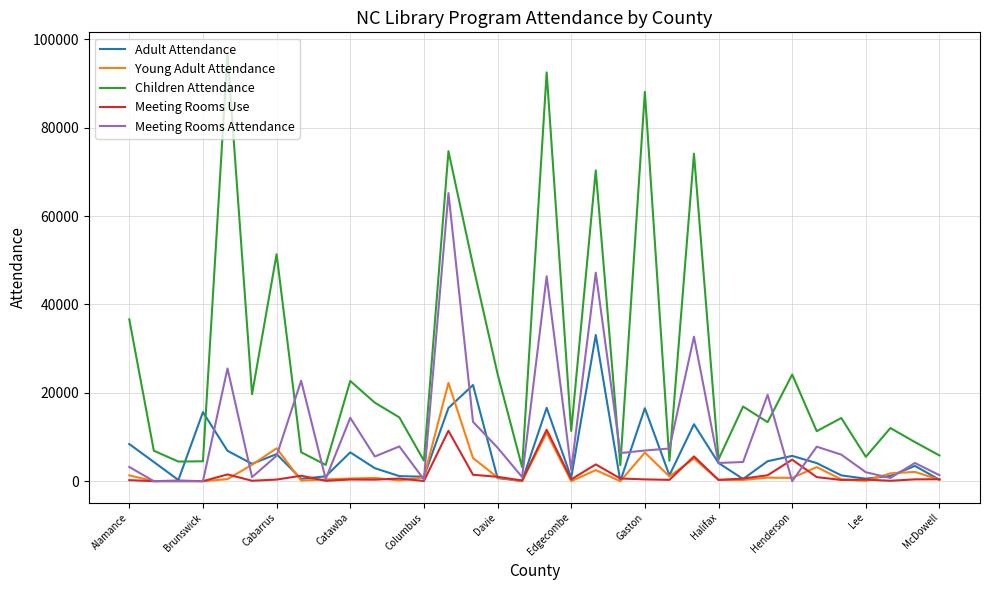

What is the maximum value shown in the chart?

96733